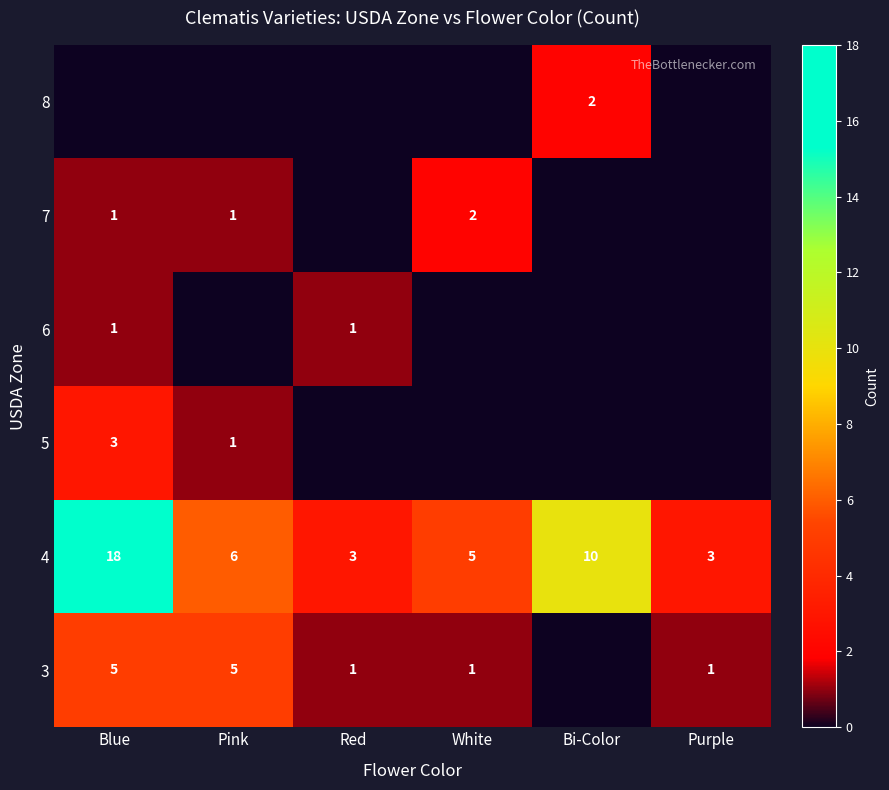

At which category is the sum across all series the highest?

Blue